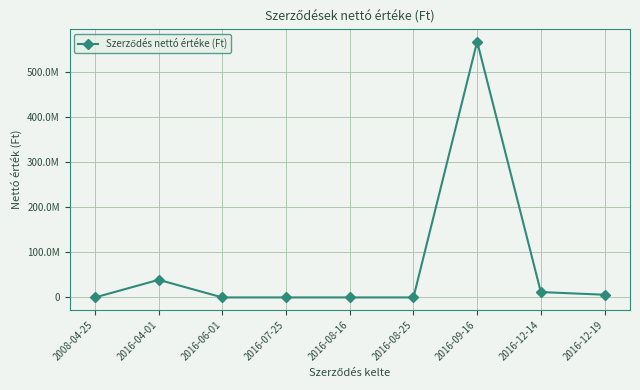

What position from the left is 2016-09-16?

7